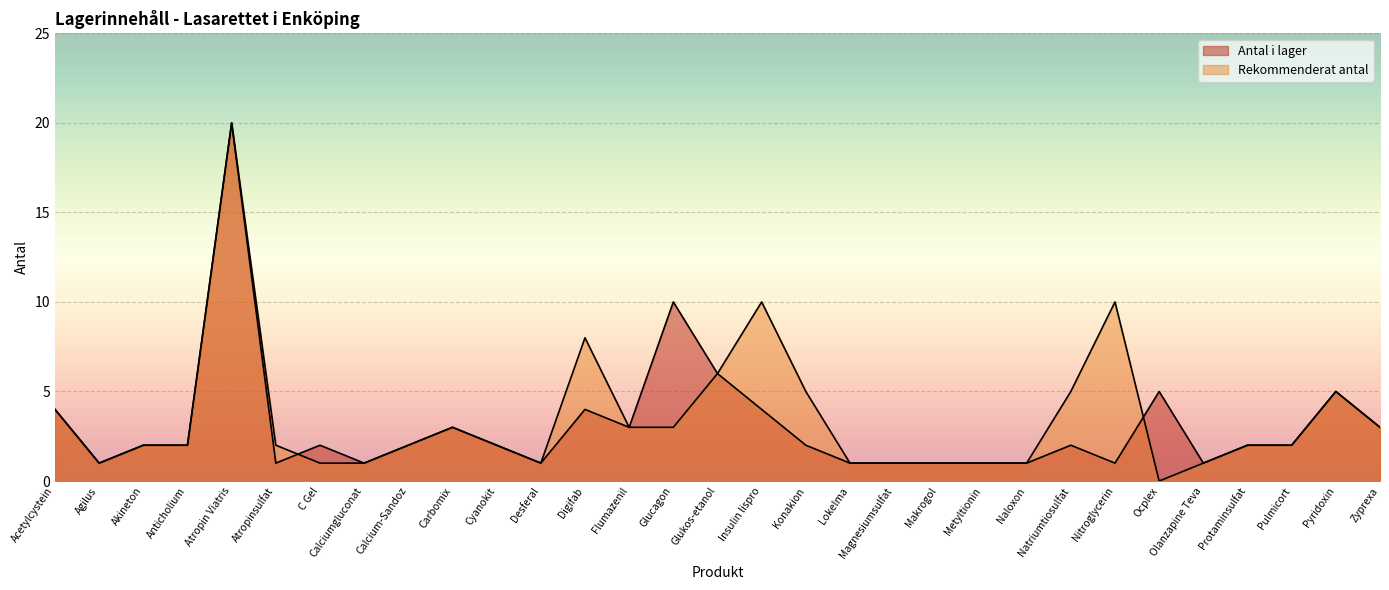

The Rekommenderat antal series shows 0 at Makrogol. True or false?

False